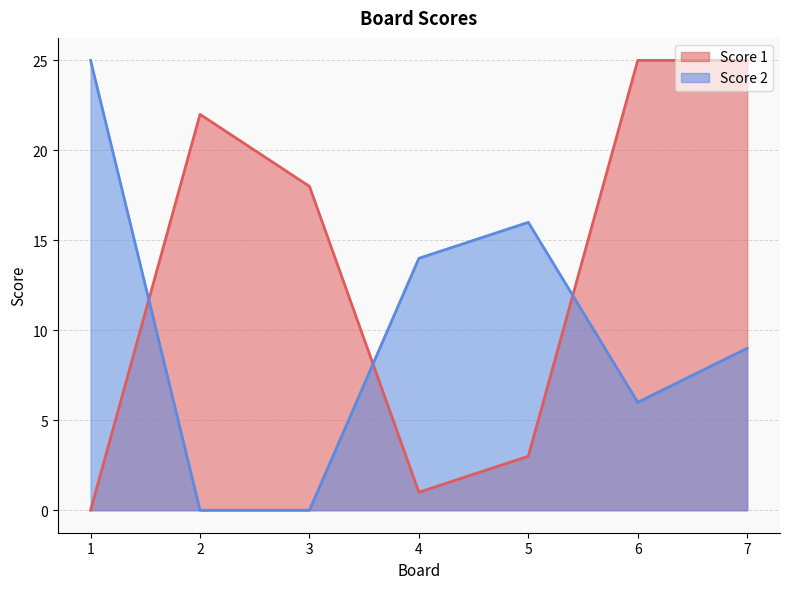

True or false: Score 2 has a value of 8 at 6.

False